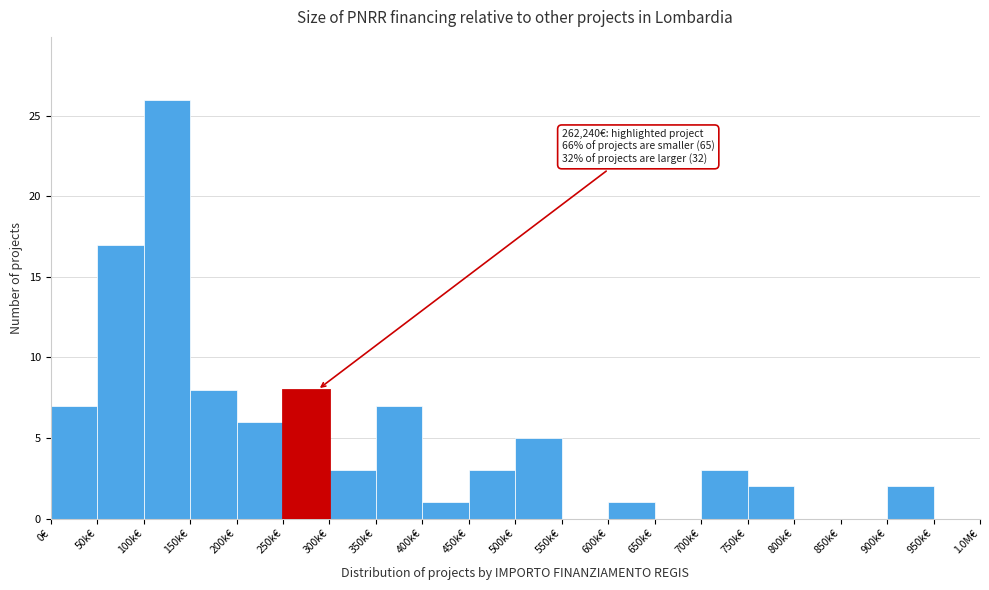

Reading right to left, what are all the values shown in this chart?

950k€=0	900k€=2	850k€=0	800k€=0	750k€=2	700k€=3	650k€=0	600k€=1	550k€=0	500k€=5	450k€=3	400k€=1	350k€=7	300k€=3	250k€=8	200k€=6	150k€=8	100k€=26	50k€=17	0€=7